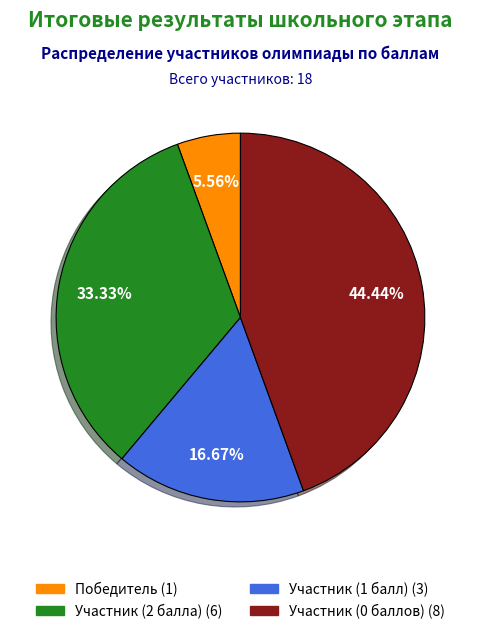

Is there any slice that represents more than half of the pie?

No